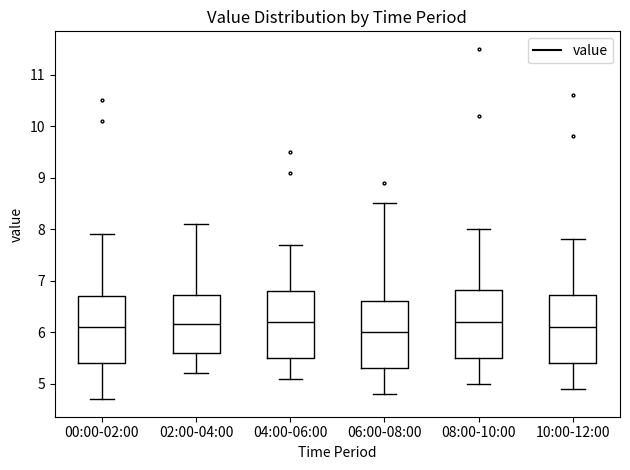

Where does the upper whisker of the box for 10:00-12:00 end on the y-axis? The values are not printed on the chart, so give them approximately, as read against the axis.

7.8